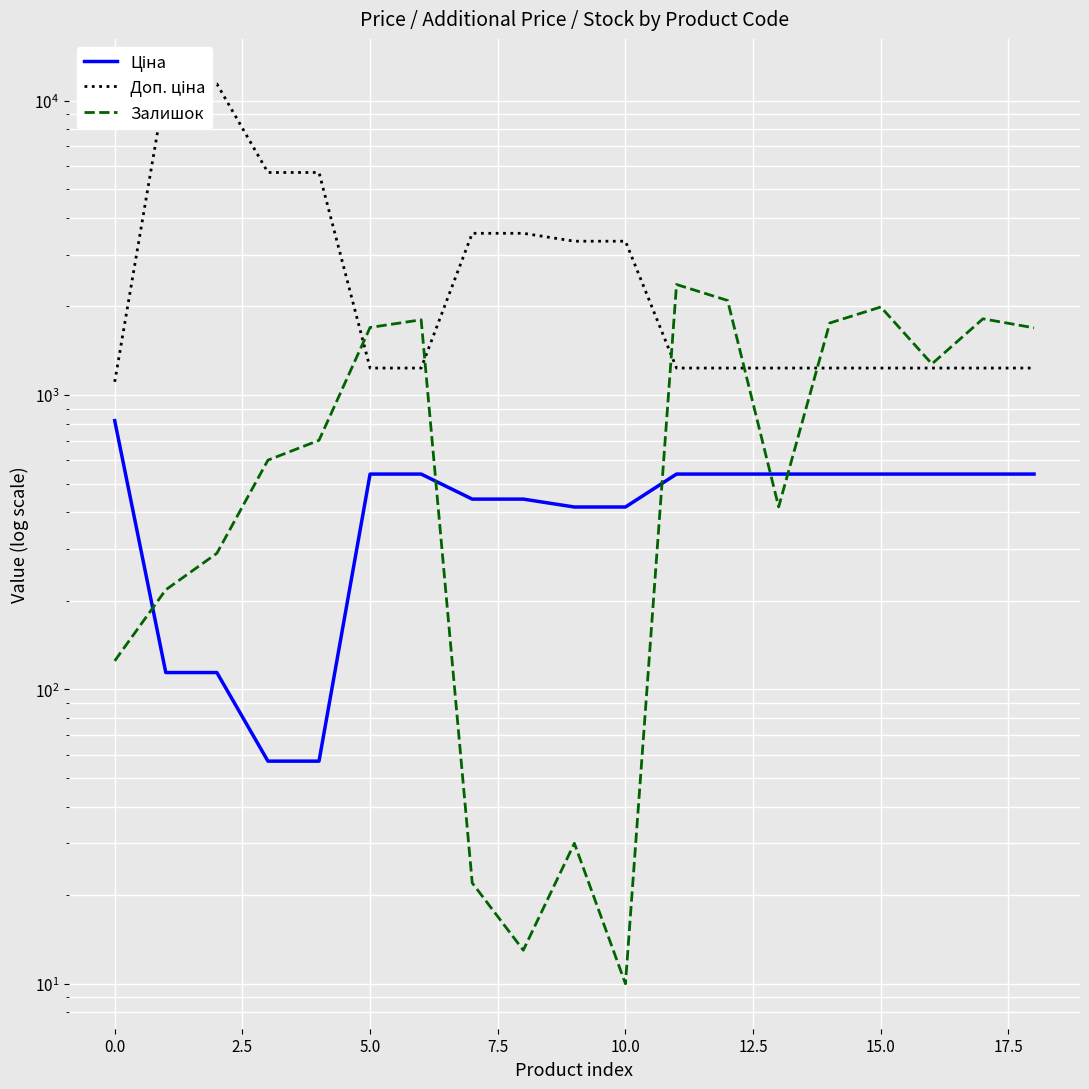

Count the number of categories in the chart.

19